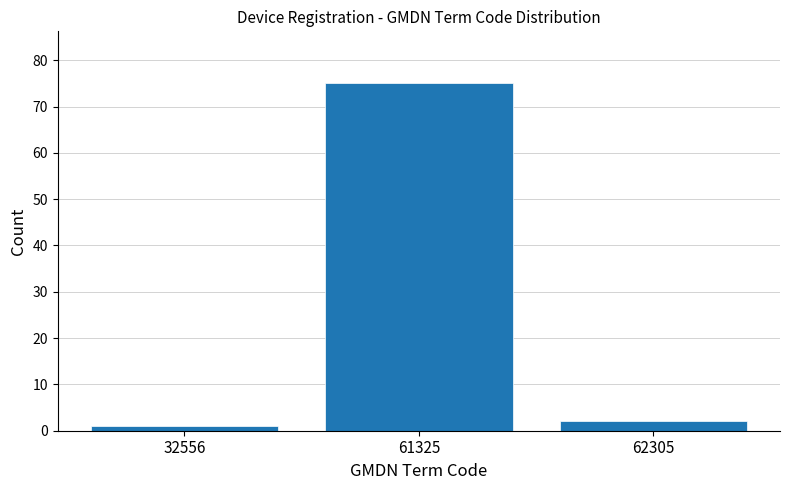

Reading right to left, list all the values displayed in this chart.

62305=2	61325=75	32556=1